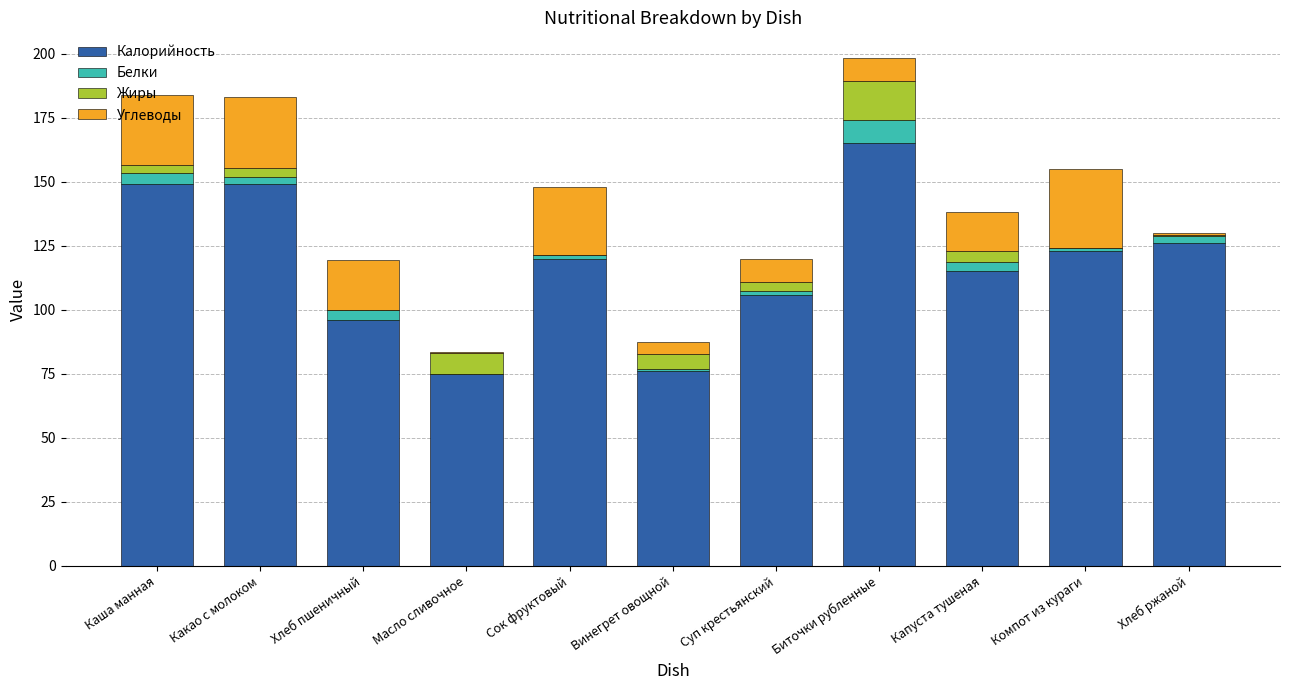

The Калорийность series shows 37.1 at Масло сливочное. True or false?

False